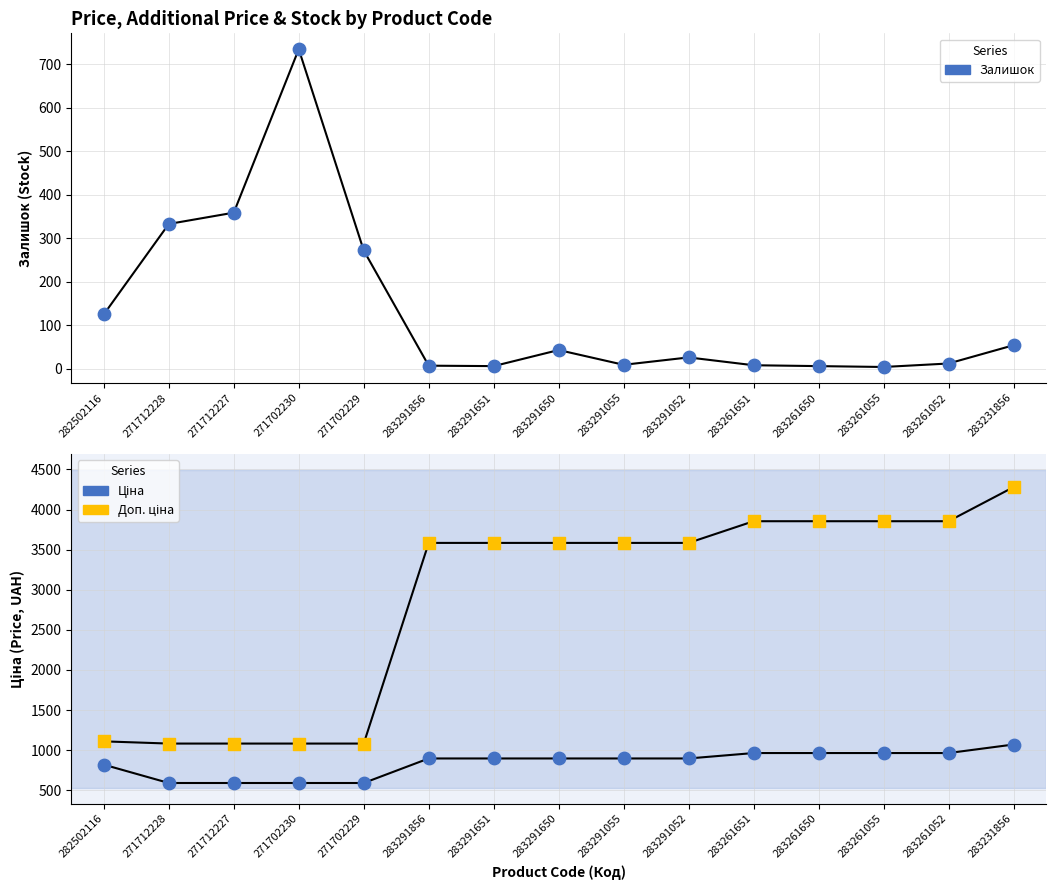

Which series contains the highest Y value?

Доп. ціна